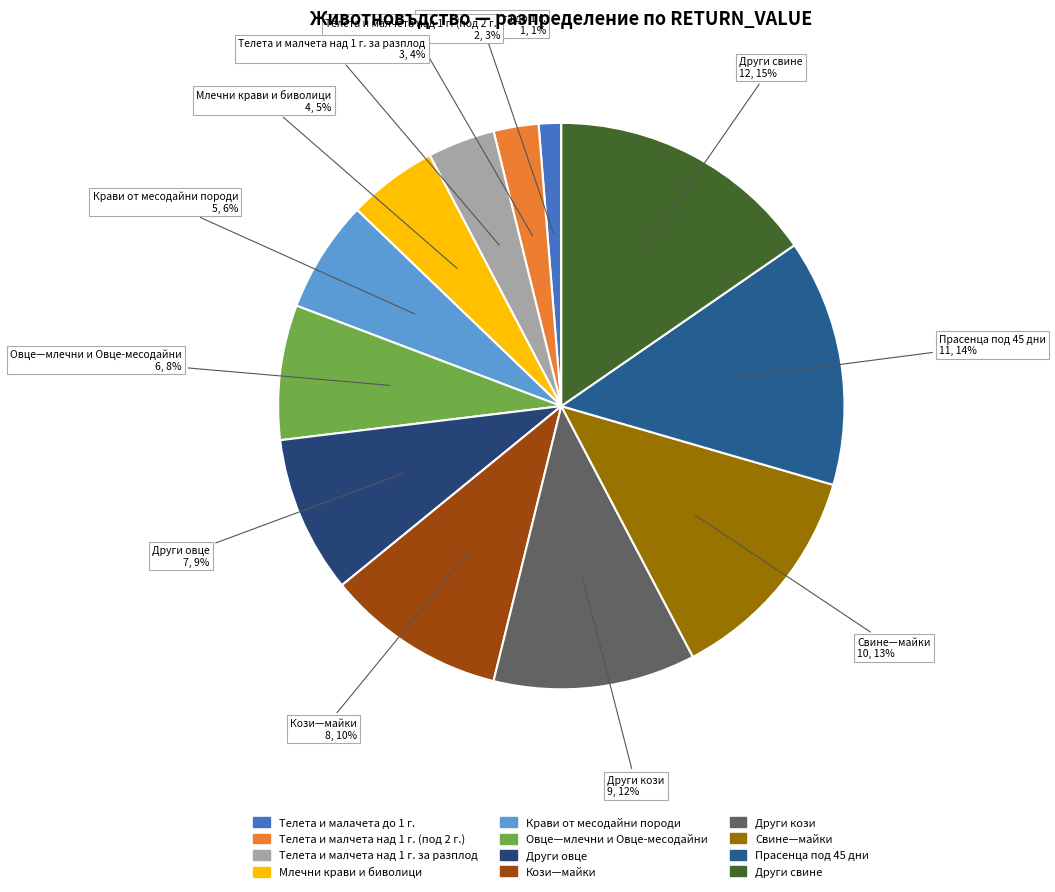

Count the number of slices in the pie.

12